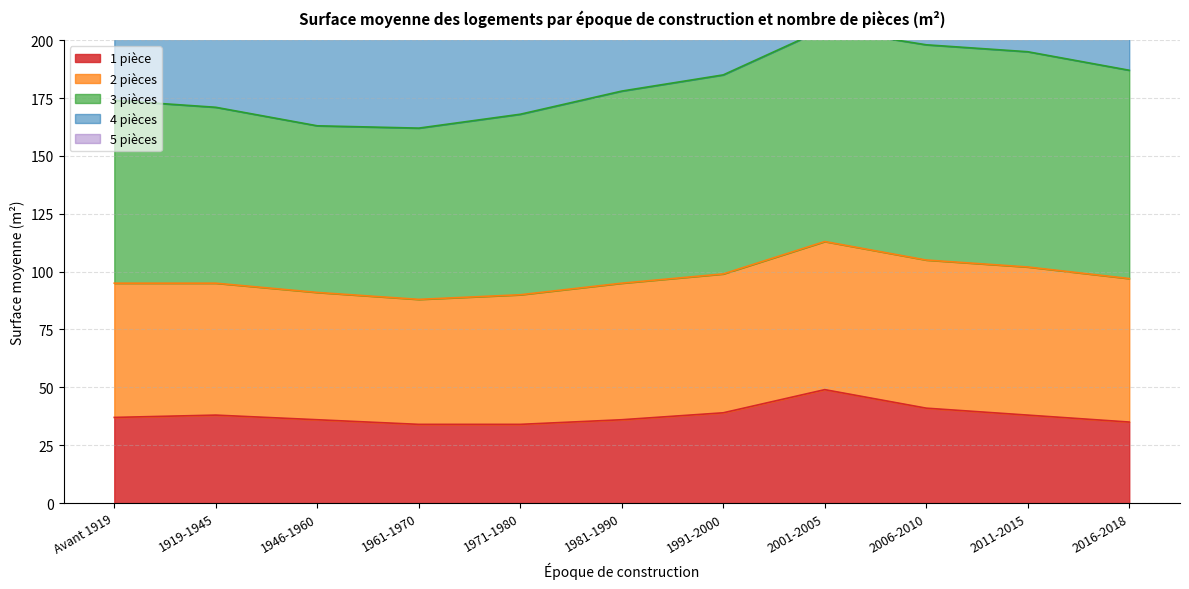

What is the lowest value of the 1 pièce series?

34